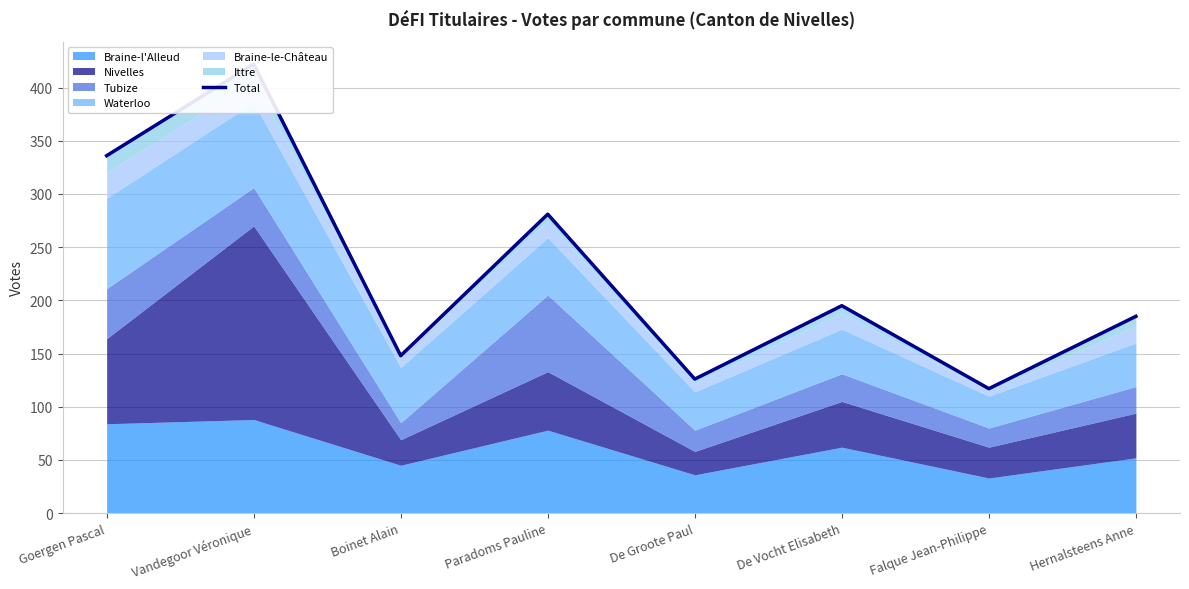

What is the value of the 5th point from the left?

126